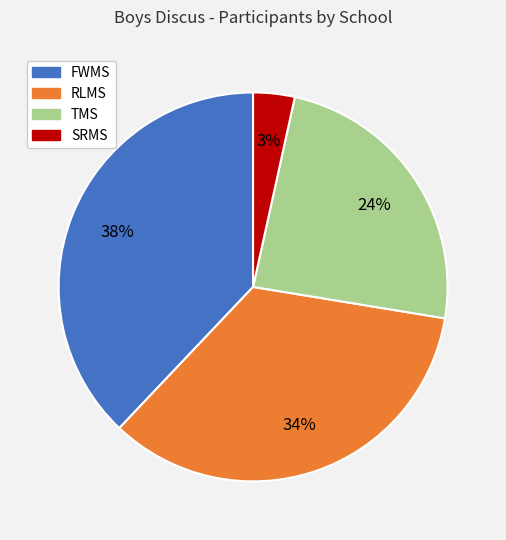

Which category has the smallest portion of the pie?

SRMS